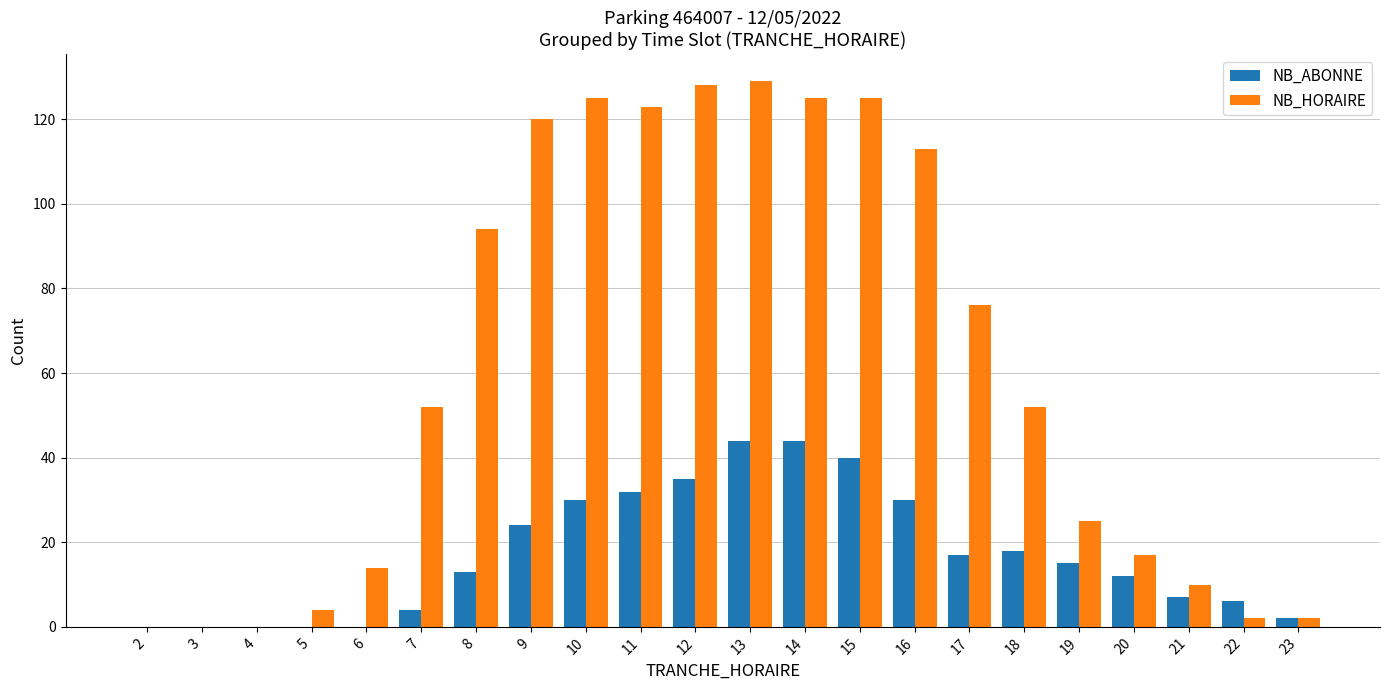

How many data points does each series have?

22